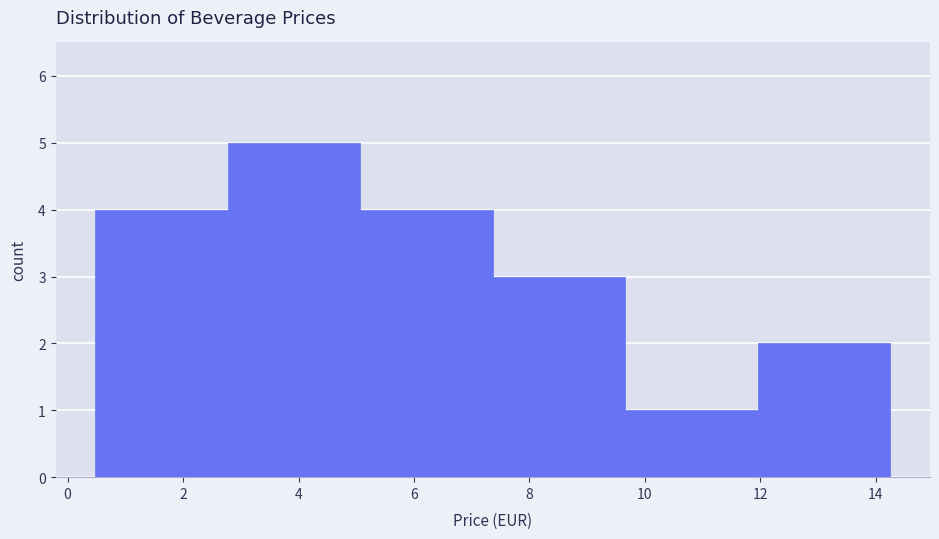

Reading left to right, list every bar in this chart as the range it spans on the x-axis followed by its height. Neither the bar edges nor the heights are printed on the chart, so give them approximately, as read against the axes.

0.4 to 2.8: 4
2.8 to 5.0: 5
5.0 to 7.4: 4
7.4 to 9.6: 3
9.6 to 12.0: 1
12.0 to 14.2: 2